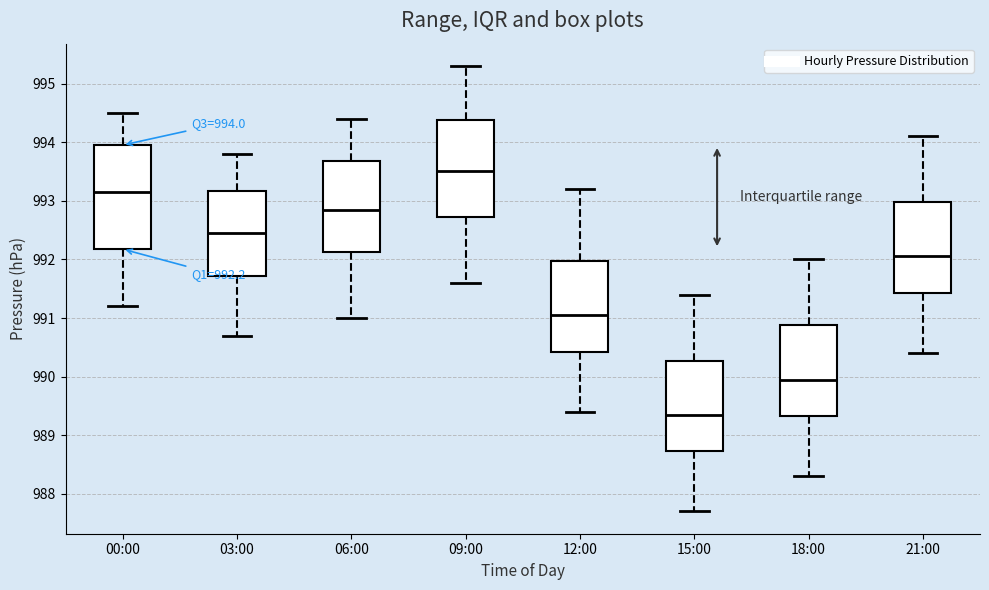

Which box is the tallest, from its lower edge to its upper edge?

00:00